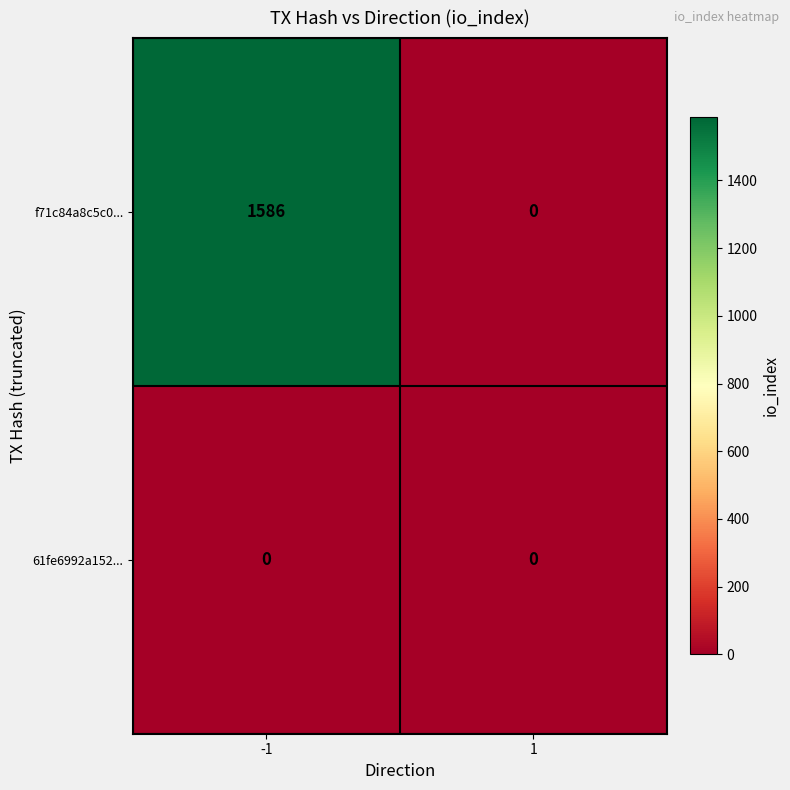

Rank the series by their average value, from lowest to highest.

61fe6992a152..., f71c84a8c5c0...